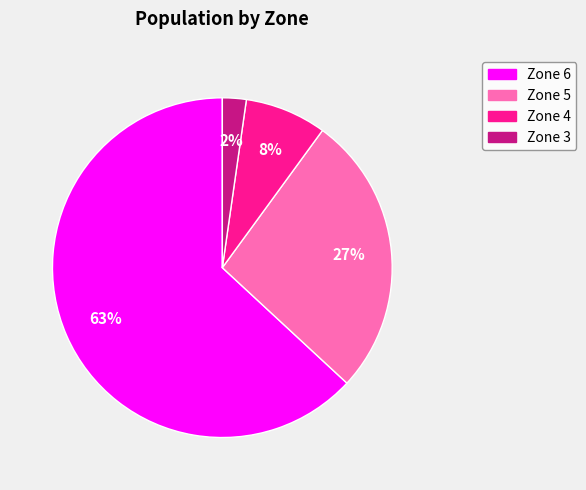

To the nearest percent, what is the average slice percentage?

25%